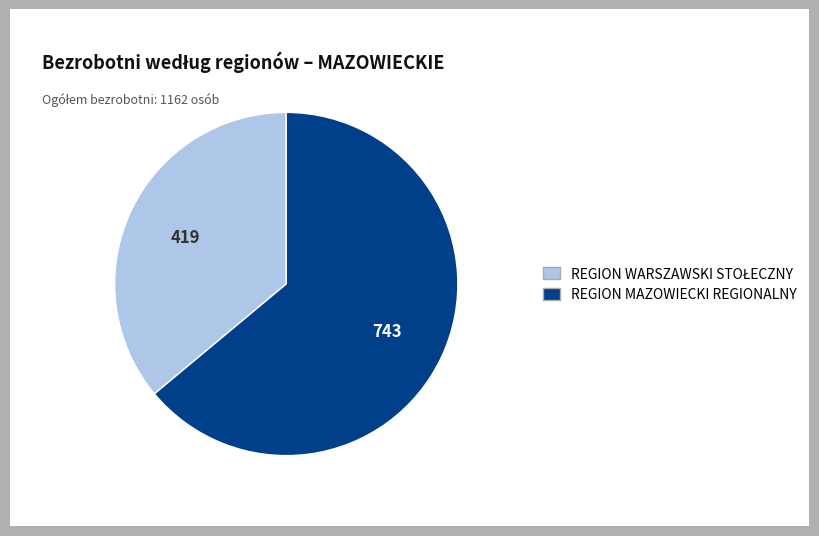

What is the largest slice in the pie chart?

REGION MAZOWIECKI REGIONALNY